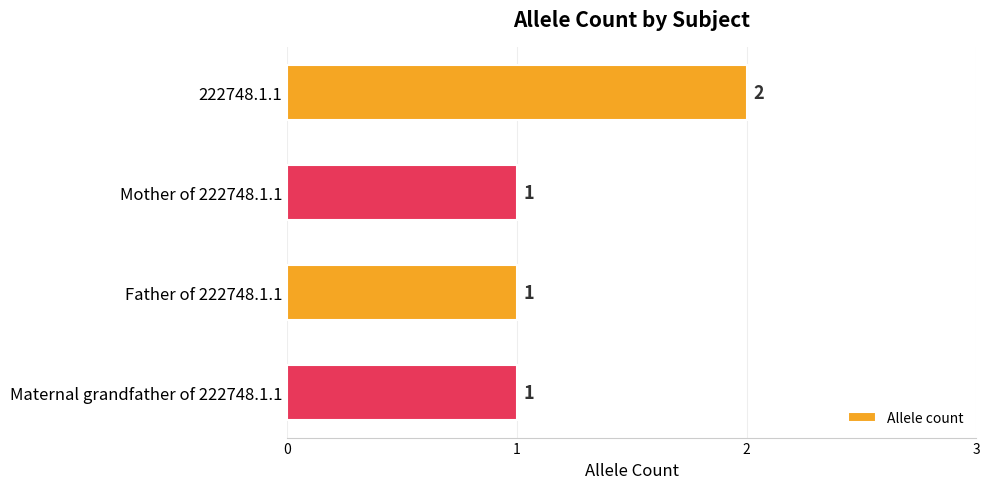

What is the sum of all values?

5